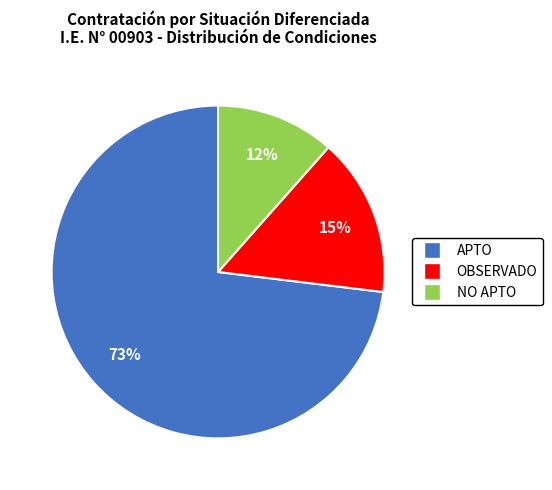

Do APTO and OBSERVADO together represent more than half of the pie?

Yes